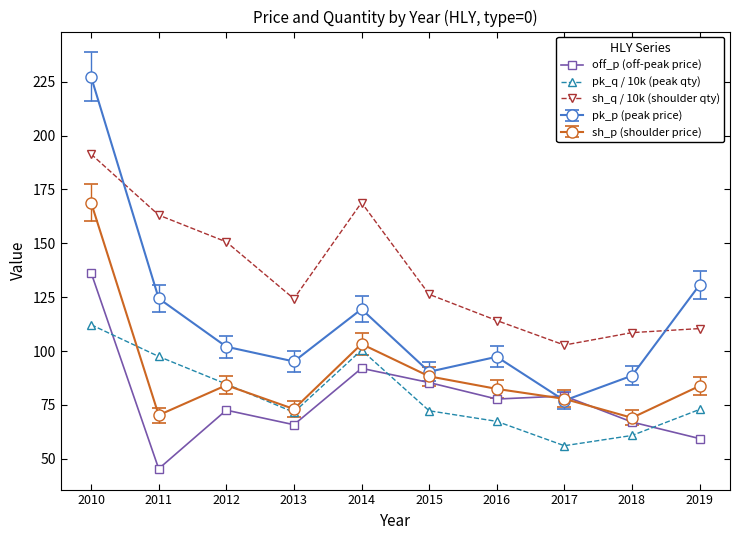

True or false: pk_q / 10k (peak qty) and off_p (off-peak price) cross at least once.

True